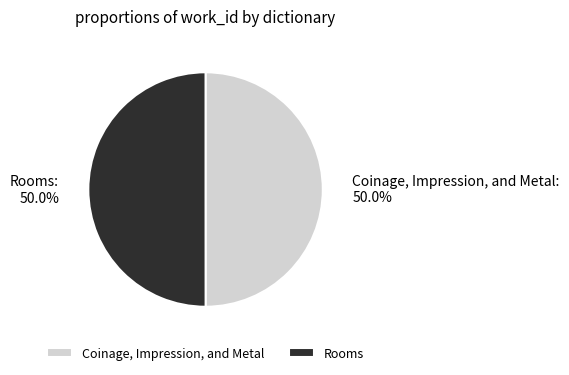

Count the number of slices in the pie.

2